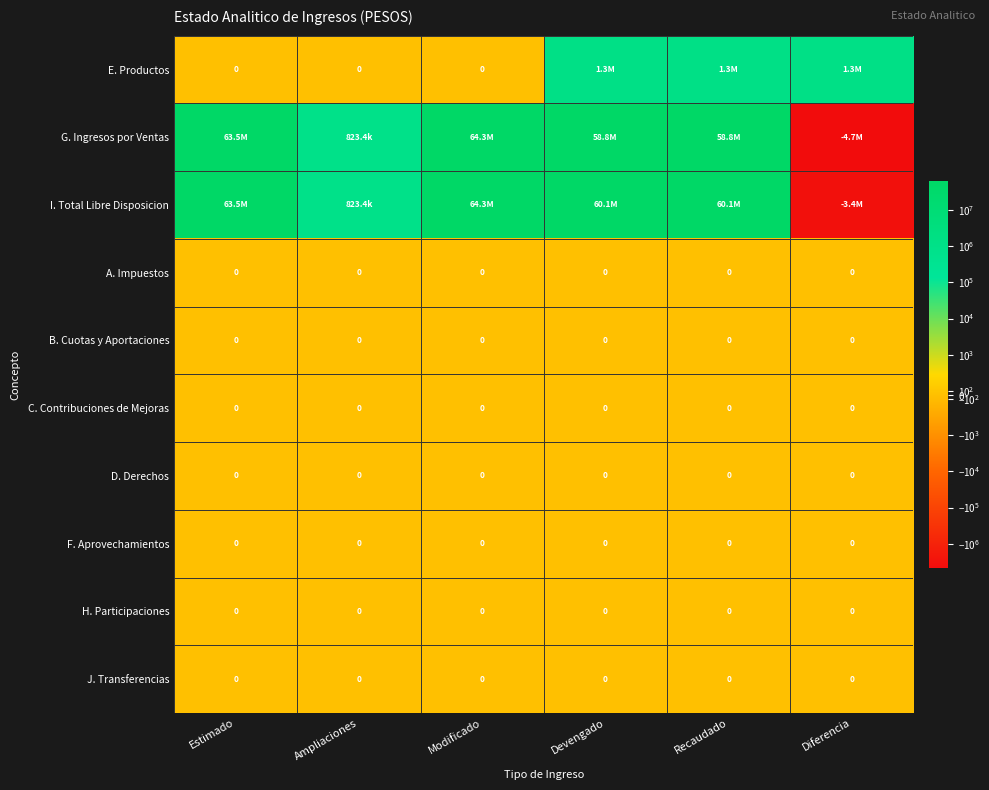

Is it true that H. Participaciones equals 0.0 at Ampliaciones?

True